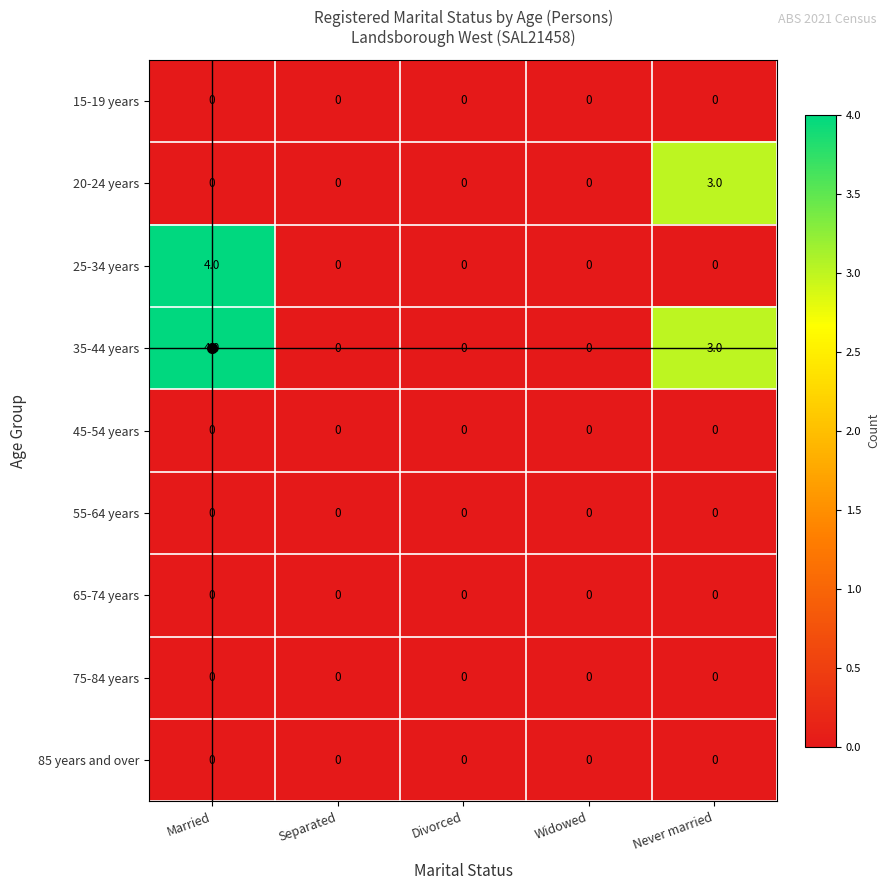

At which category is the sum across all series the highest?

Married